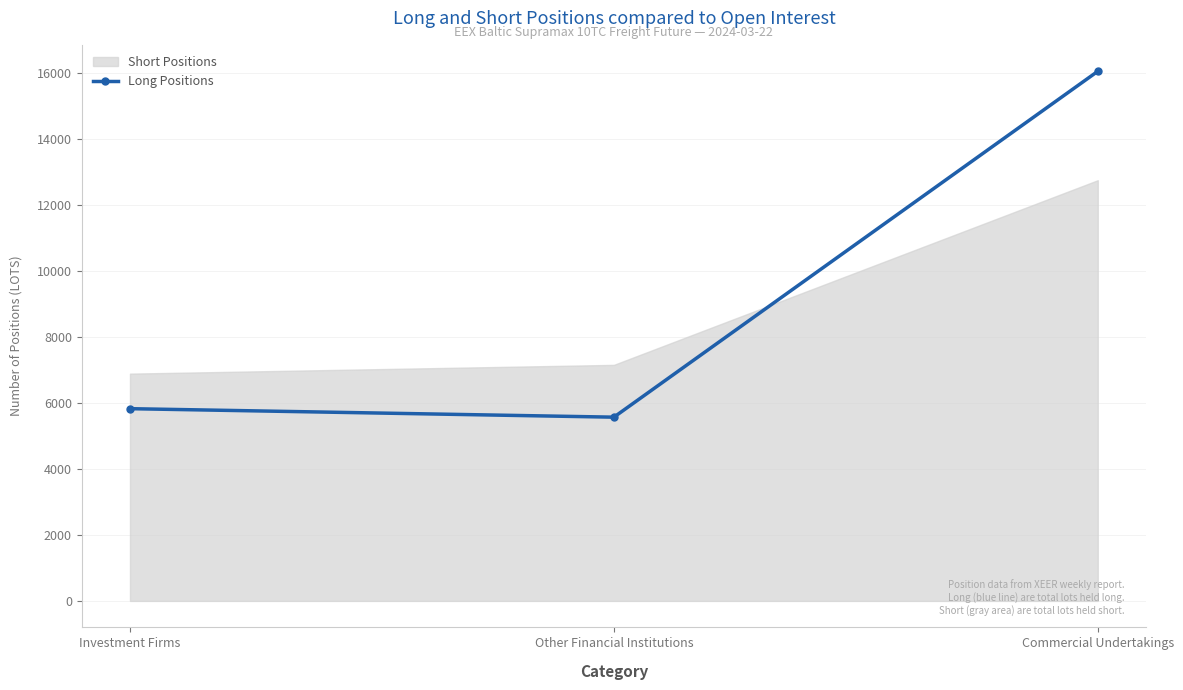

List the labels in order of value, largest first.

Commercial Undertakings, Investment Firms, Other Financial Institutions